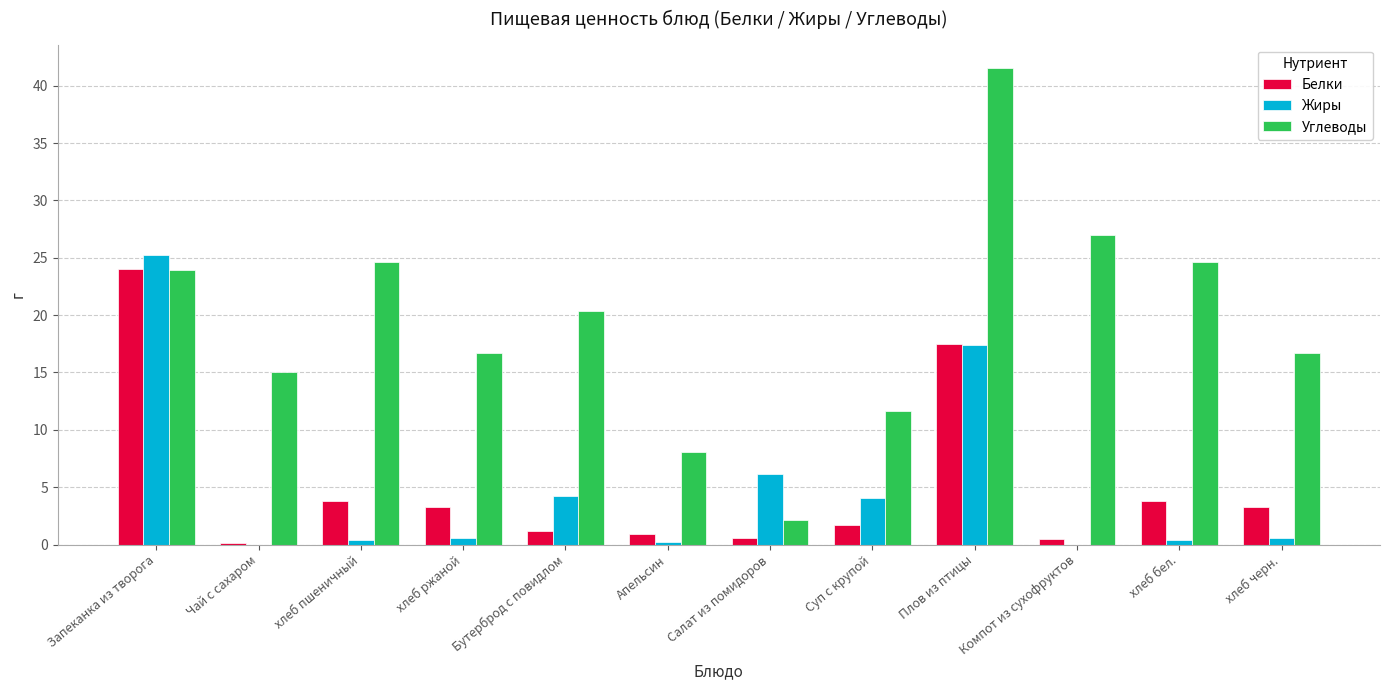

True or false: Белки has a value of 3.8 at хлеб бел..

True